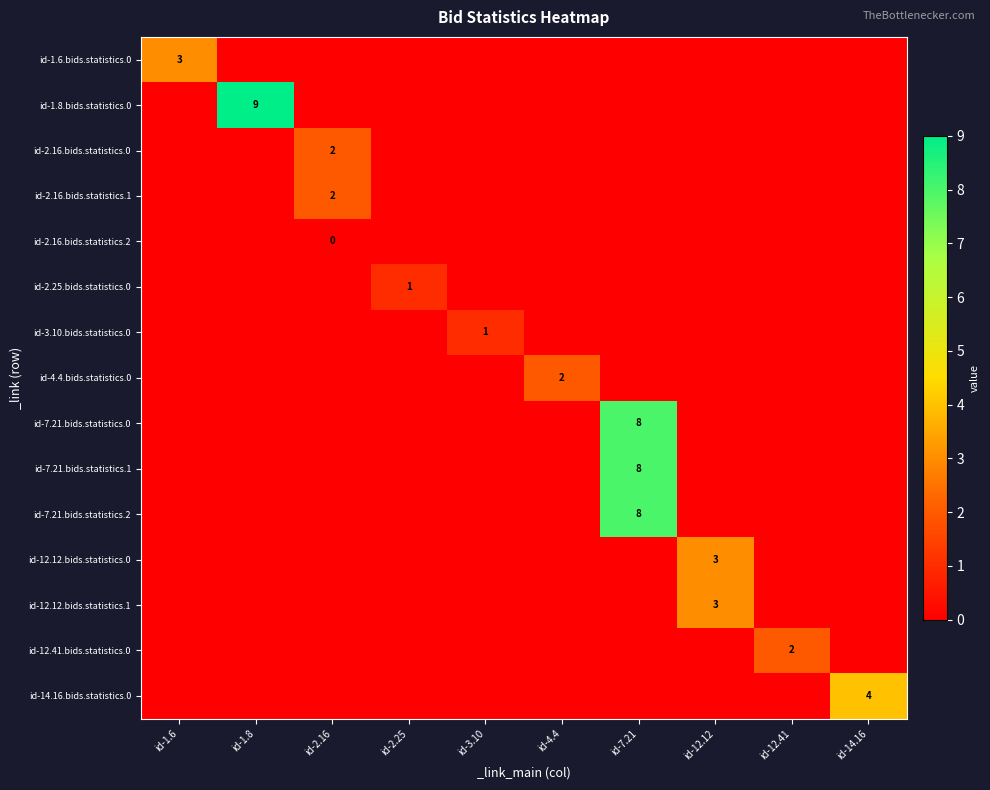

True or false: id-7.21.bids.statistics.0 has a value of 12 at id-7.21.

False